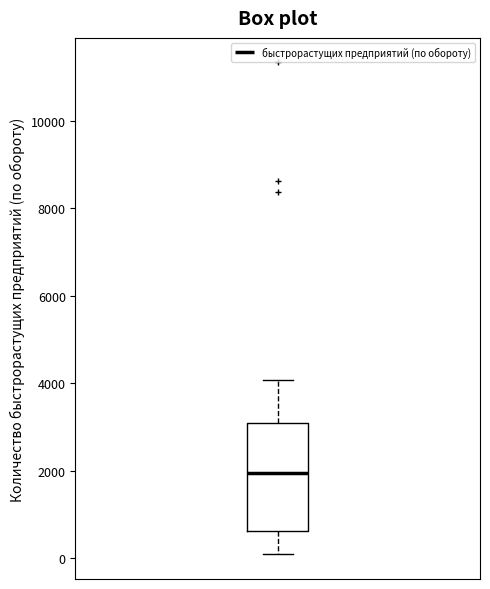

Transcribe this box plot: give where the median line is, the range the box spans, and where the two whiskers end, as read against the y-axis. The values are not printed on the chart, so give them approximately, as read against the axis.

median 2000, box 600 to 3200, whiskers 0 to 4000